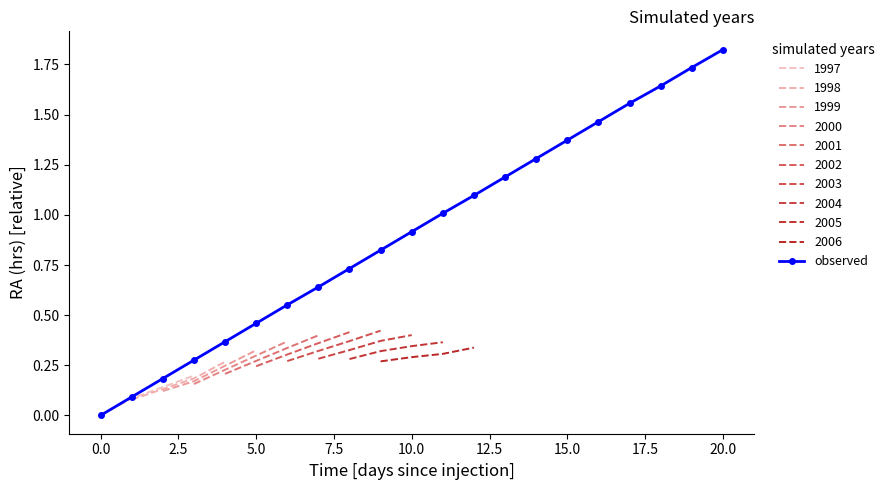

What is the difference between the maximum and minimum values?

1.8